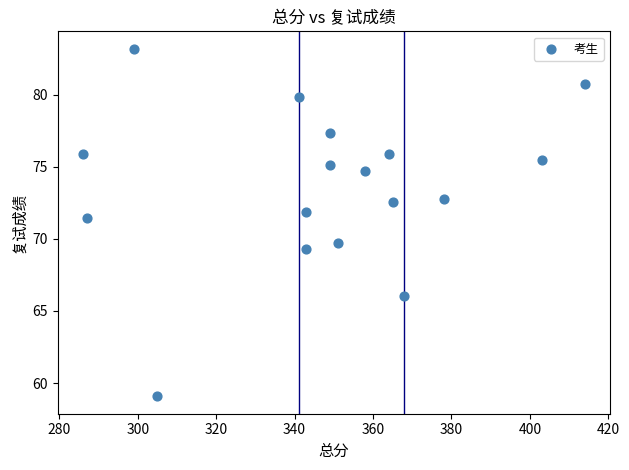

What Y value in the scatter plot is closest to 71?

71.5